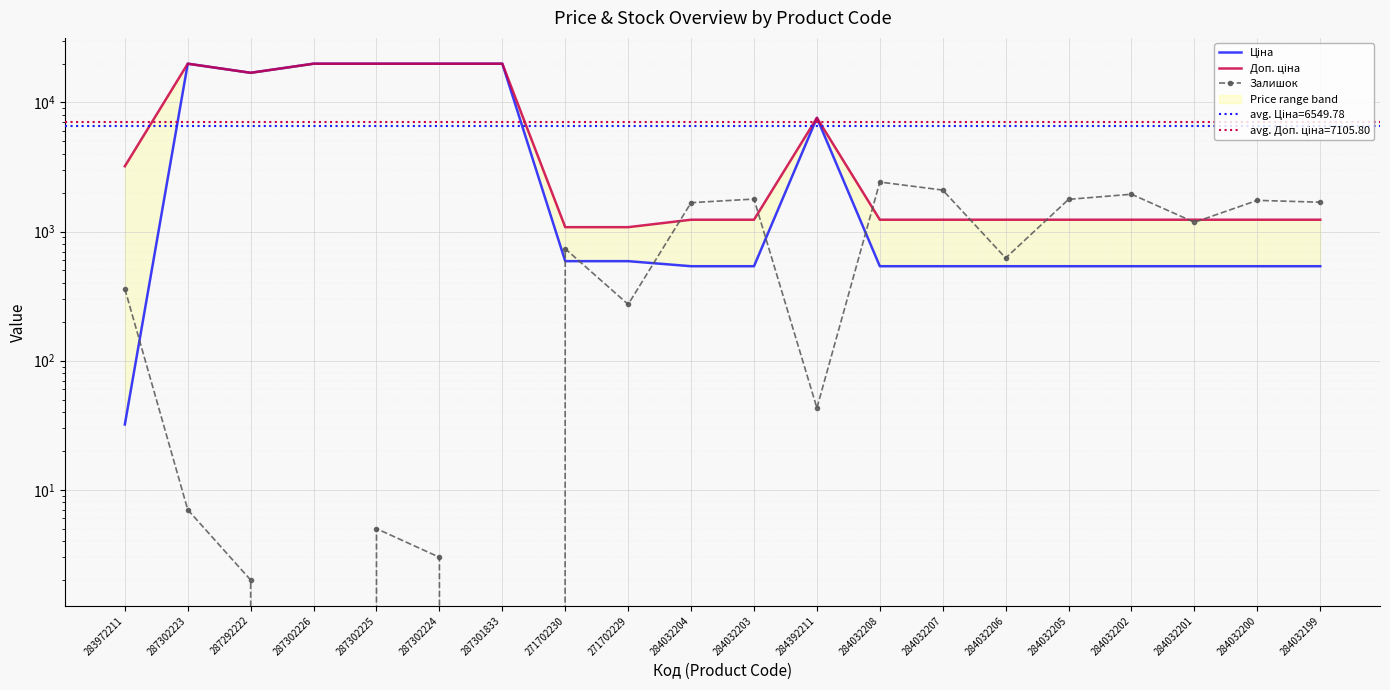

What is the maximum value shown in the chart?

19964.2